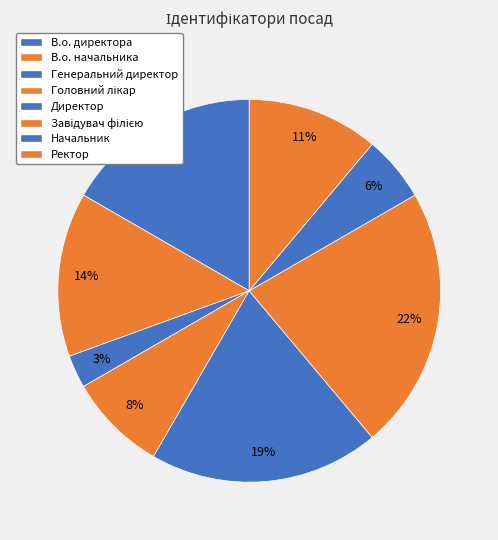

What portion of the pie excludes Завідувач філією?

77.8%